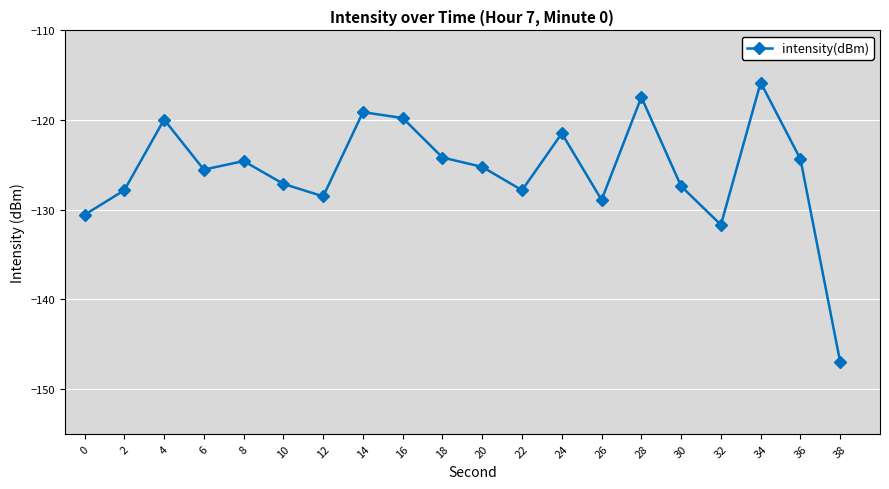

How many interior local valleys (lower than both neighbors) does the data have?

5